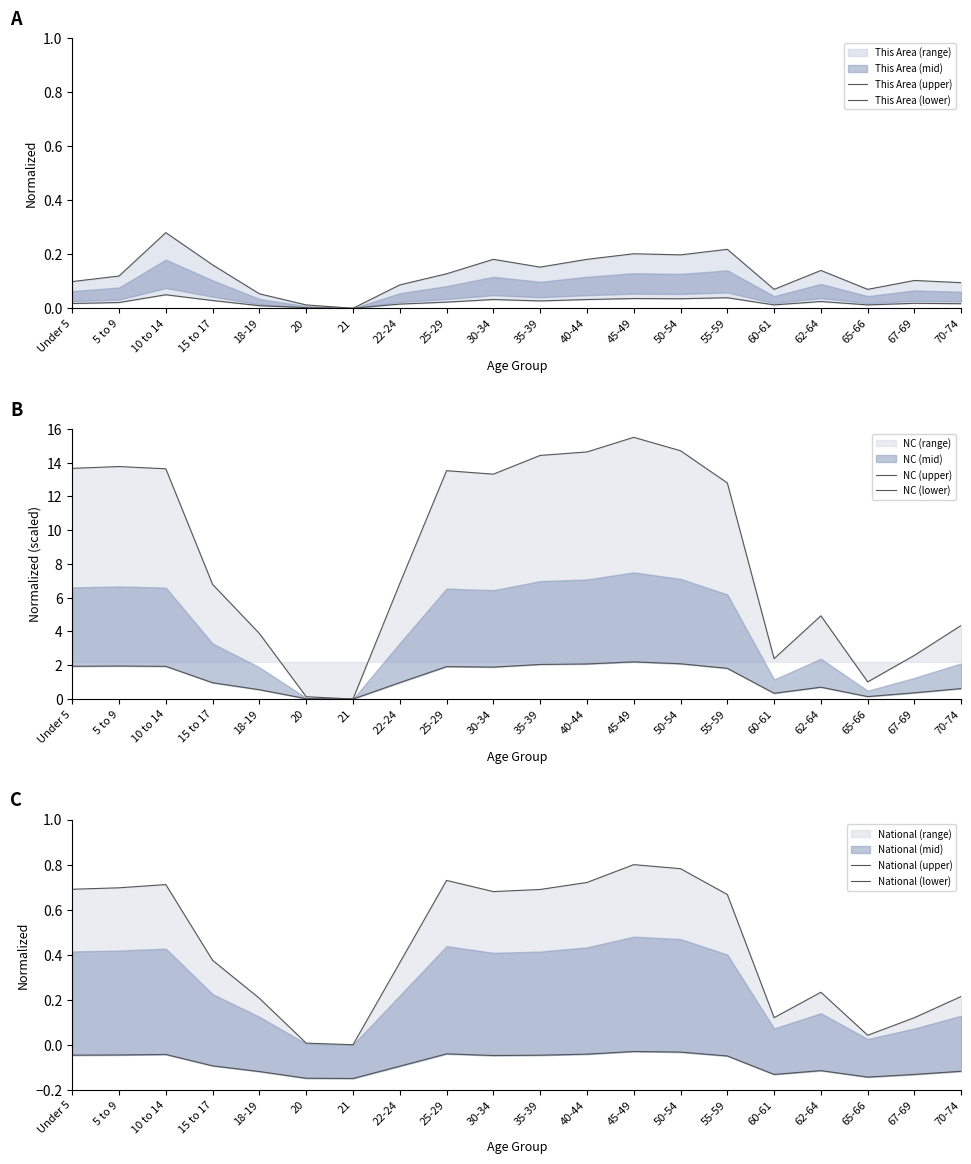

What is the average value of the National (lower) series?

-0.1